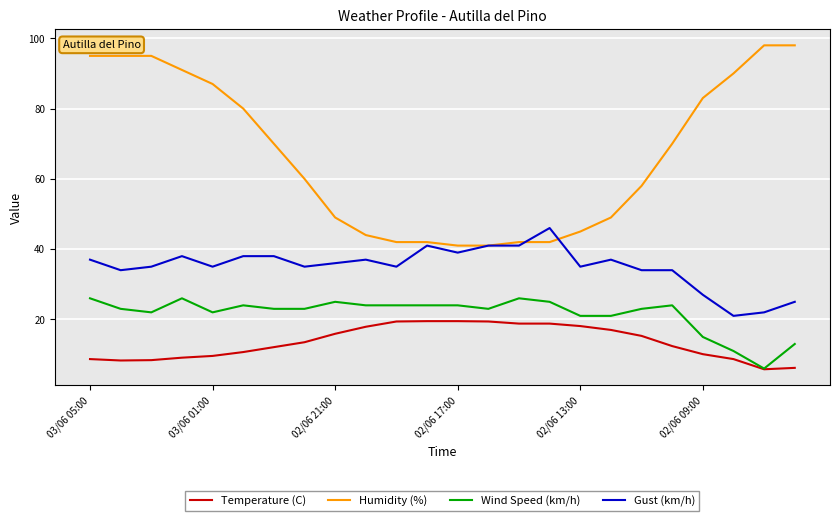

Which series has the largest range (max minus min)?

Humidity (%)